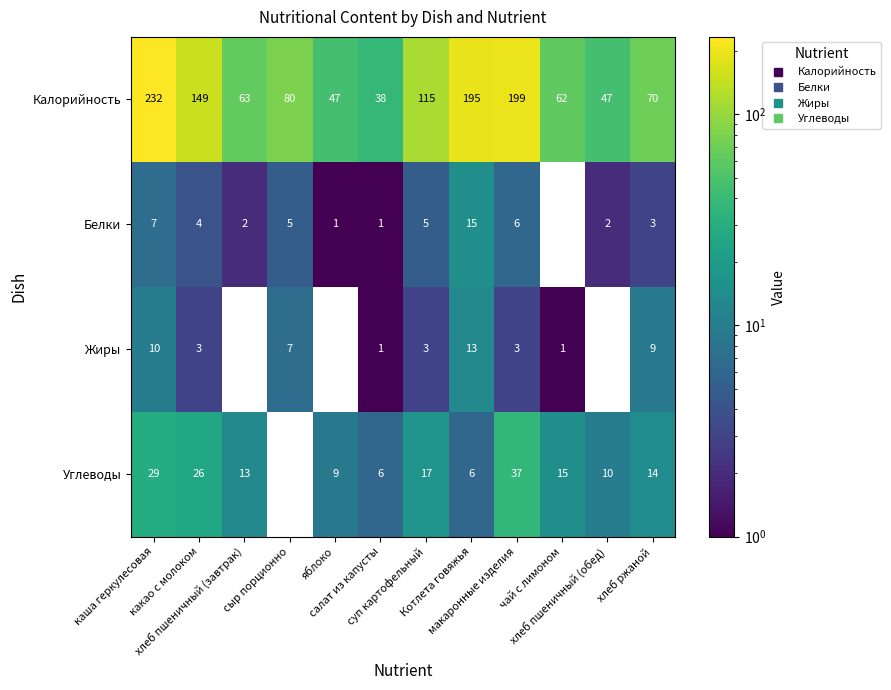

At how many categories does at least one series exceed 43?

11